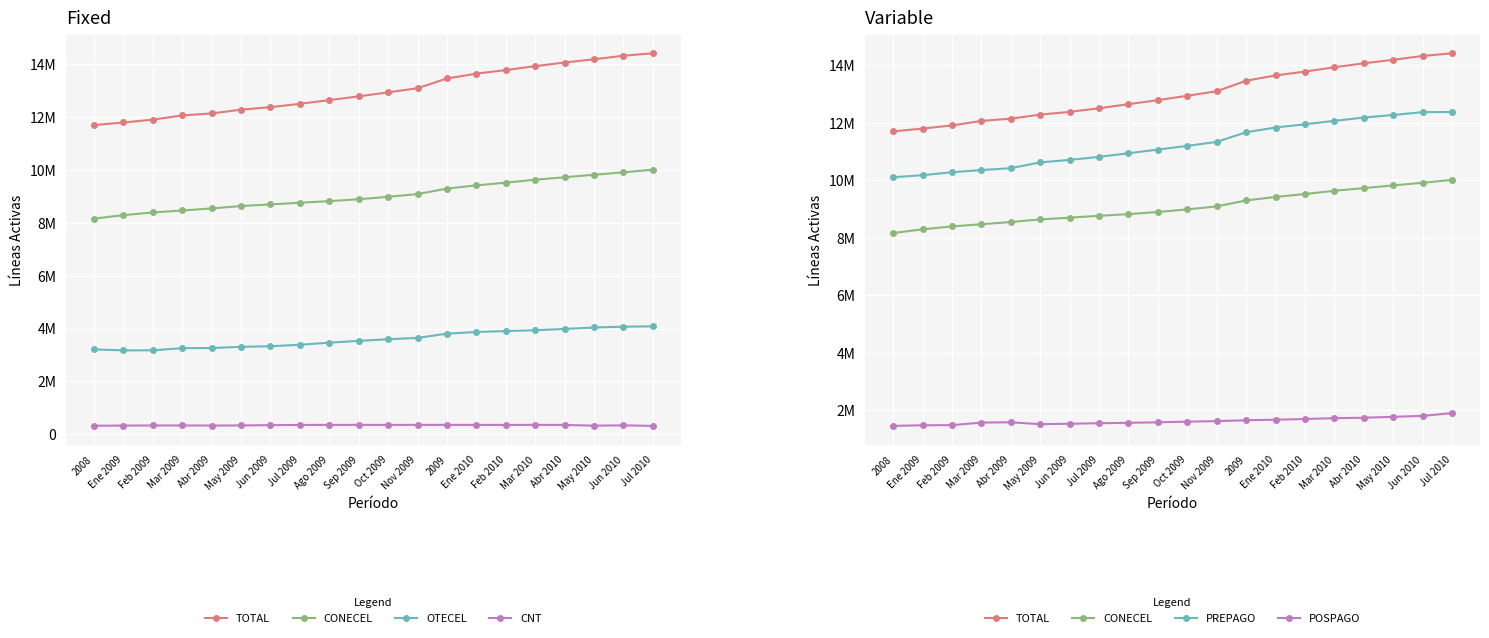

How many lines are shown in the chart?

6